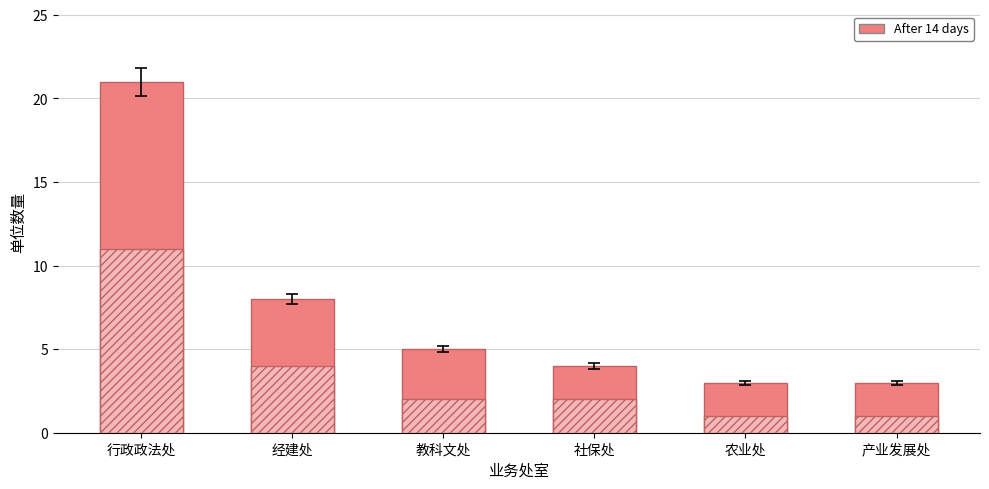

Between 行政政法处 and 教科文处, which is larger?

行政政法处